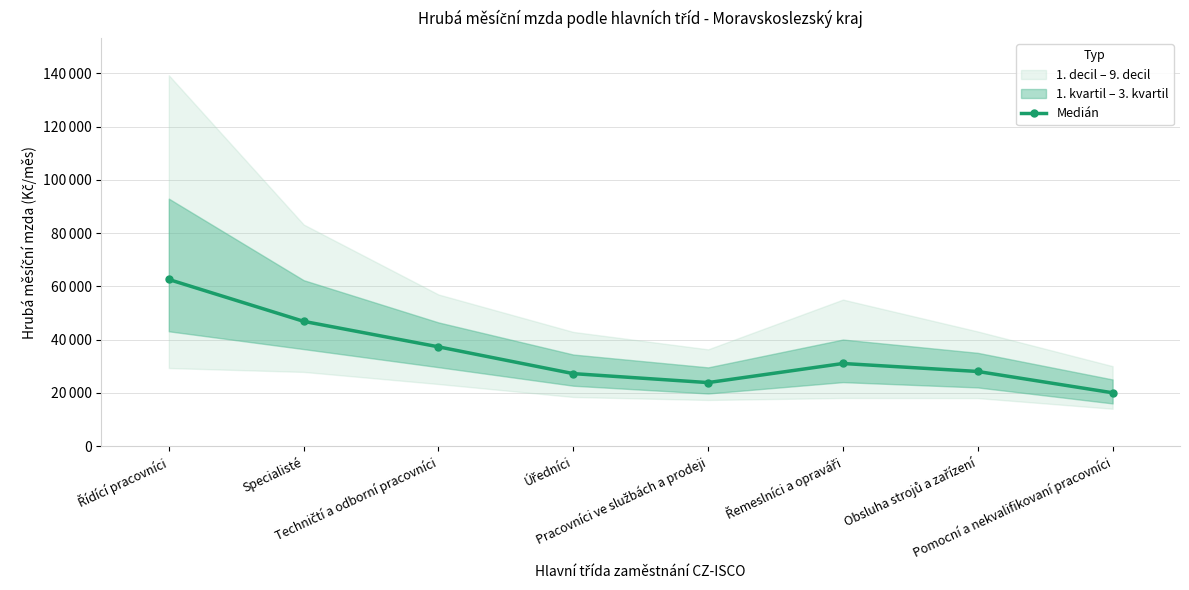

Where is the data nearest to the value 41280?

Techničtí a odborní pracovníci